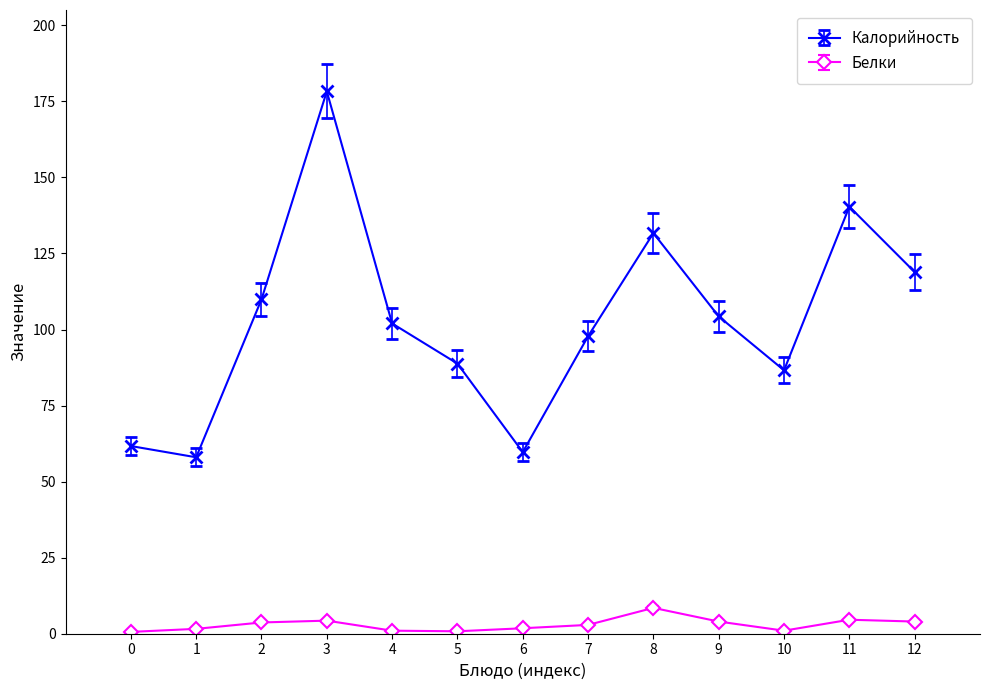

How many distinct data groups are displayed?

2